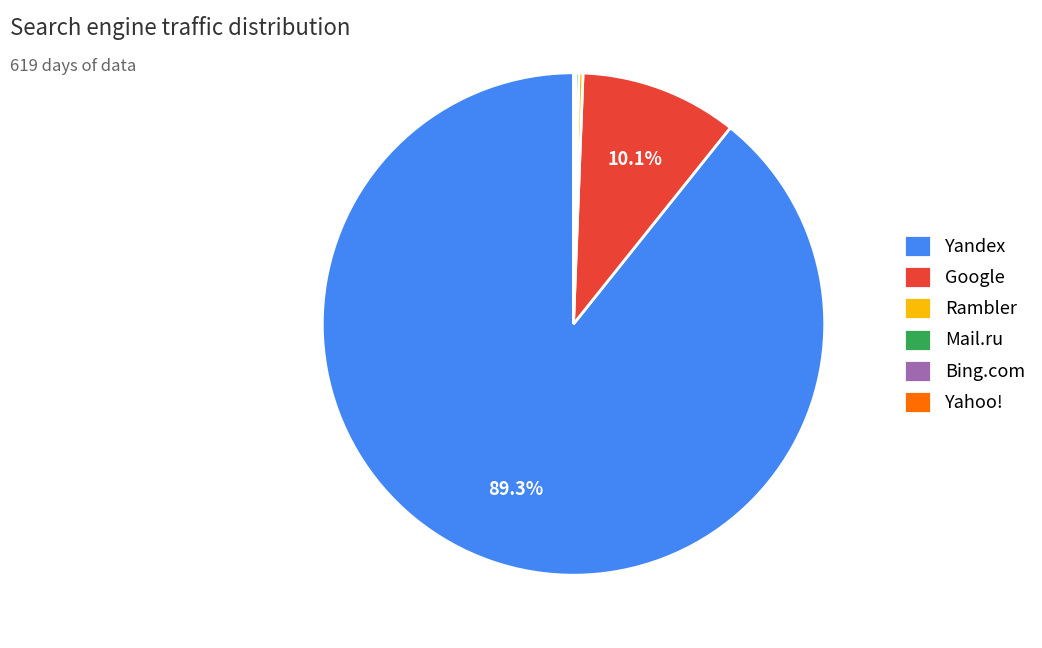

What percentage is NOT represented by Google?

89.9%